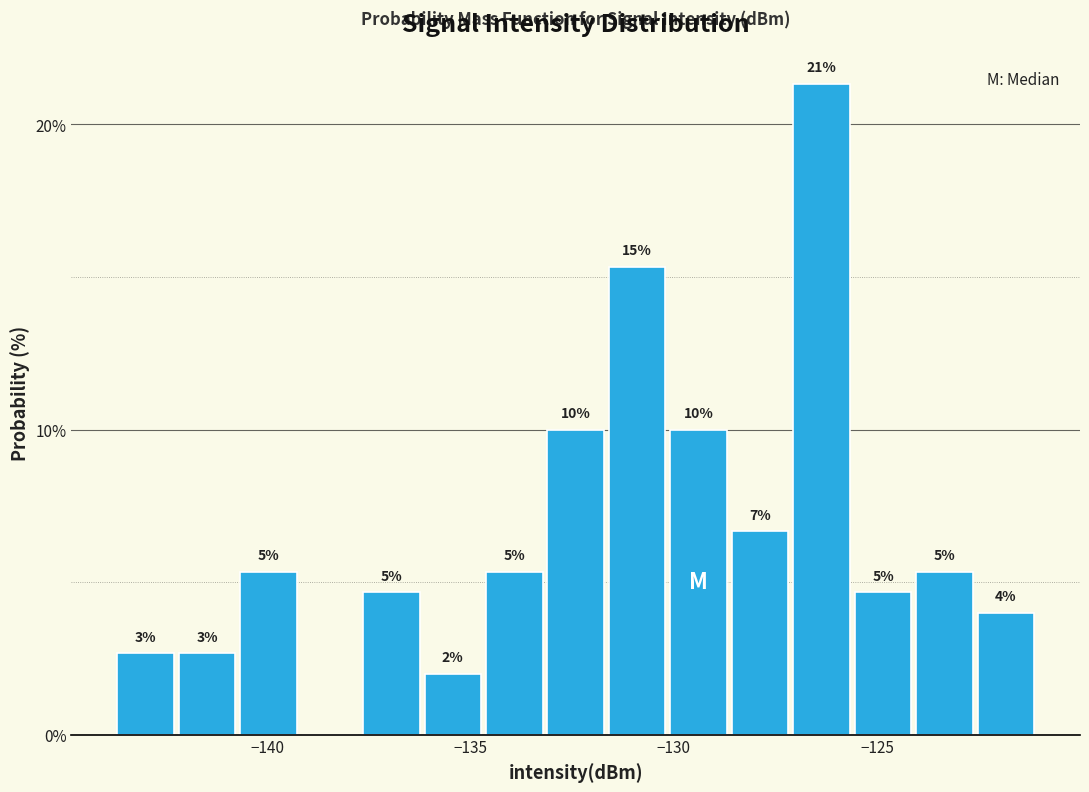

Around what value on the x-axis is the tallest bar? Give the approximate position of its centre, as read against the axis.

-126.5